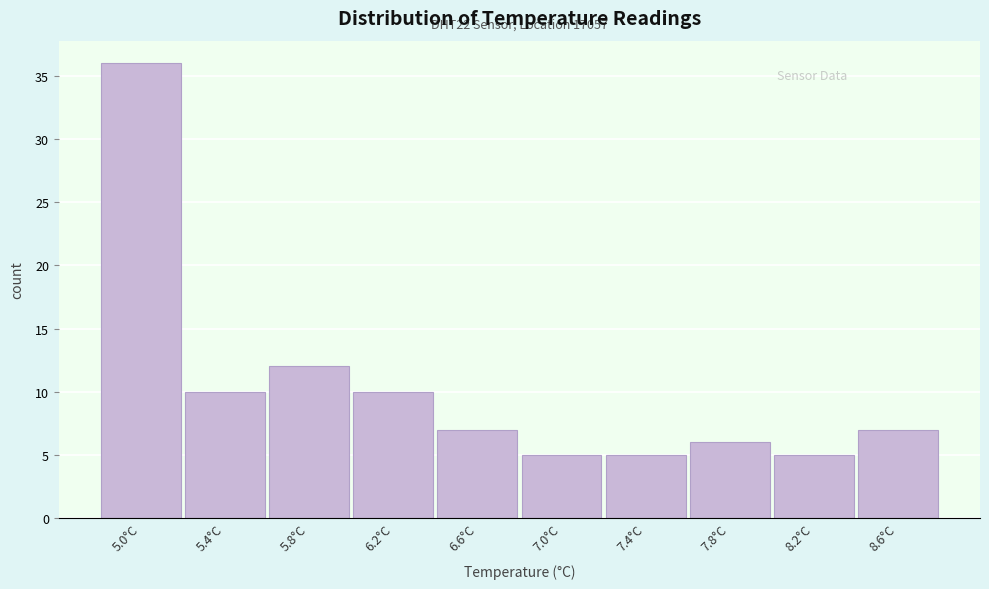

Reading right to left, transcribe all the data shown in this chart.

8.6°C=7	8.2°C=5	7.8°C=6	7.4°C=5	7.0°C=5	6.6°C=7	6.2°C=10	5.8°C=12	5.4°C=10	5.0°C=36